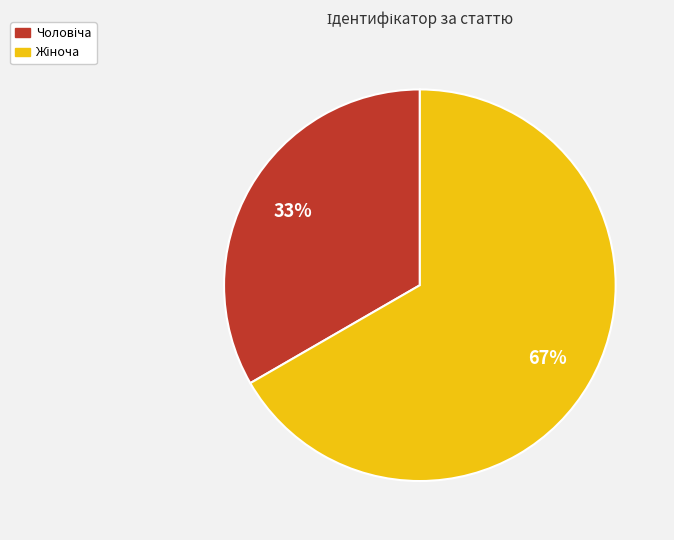

Does any single category account for the majority?

Yes